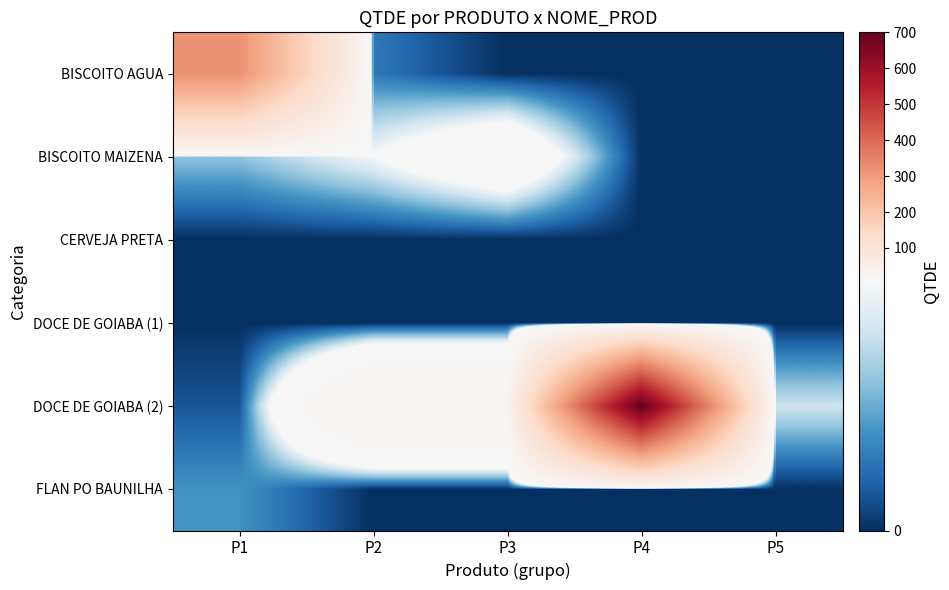

Rank the series at P4 from lowest to highest value.

BISCOITO AGUA, BISCOITO MAIZENA, CERVEJA PRETA, DOCE DE GOIABA (1), FLAN PO BAUNILHA, DOCE DE GOIABA (2)